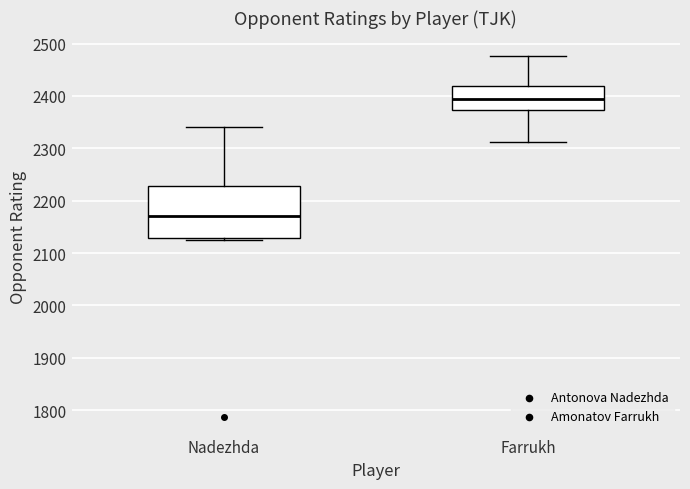

Where does the median line of the box for Farrukh sit on the y-axis? The values are not printed on the chart, so give them approximately, as read against the axis.

2400